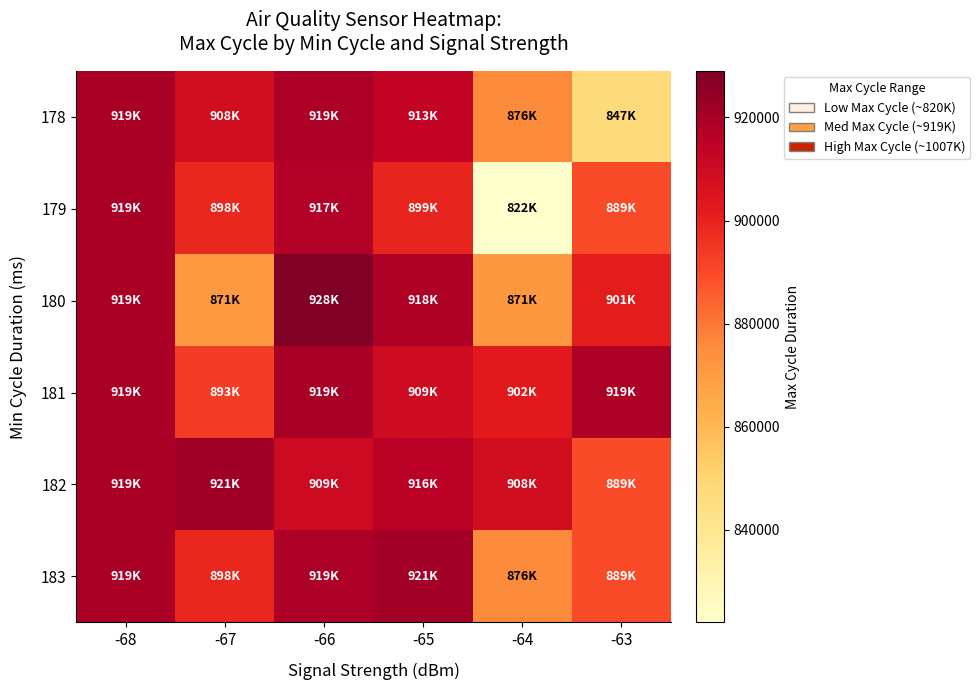

Which has a higher value, -65 or -68?

-68